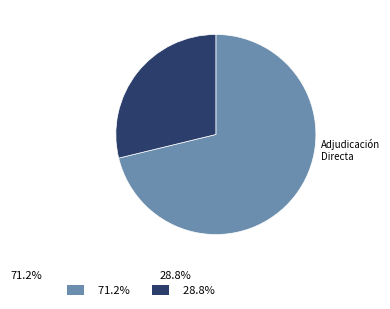

Does any single category account for the majority?

Yes